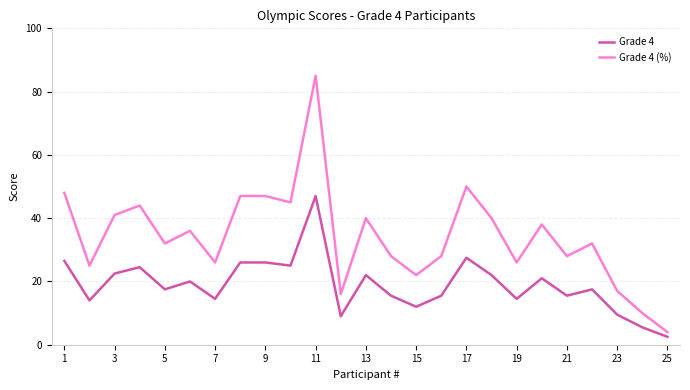

Which series has the largest total across all categories?

Grade 4 (%)